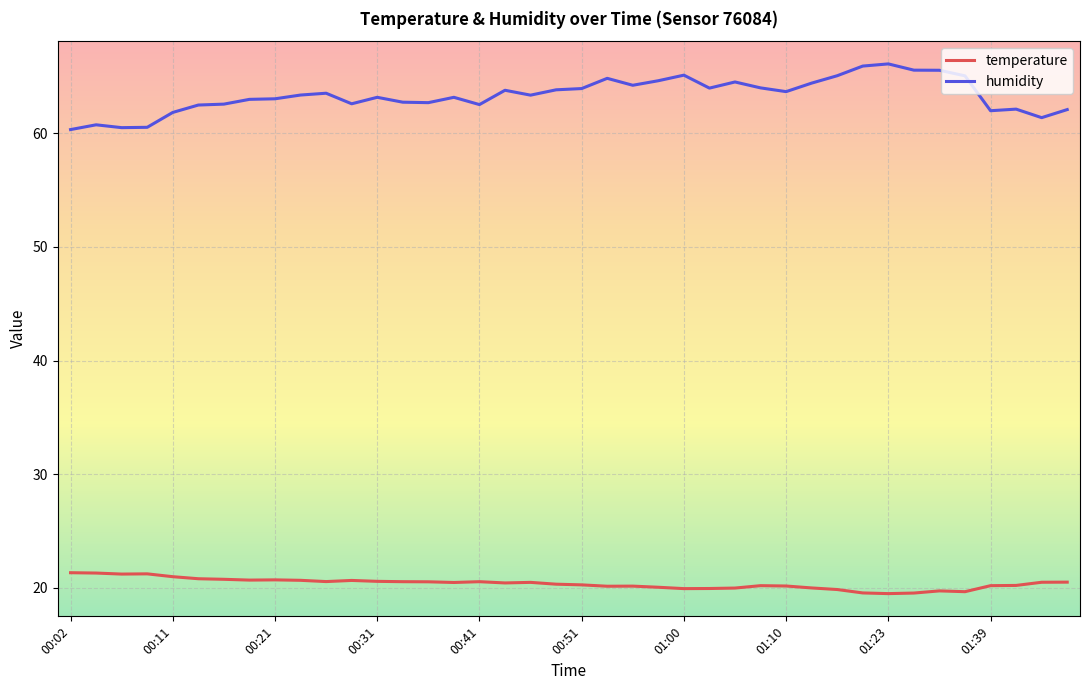

Which series has the widest spread of values?

humidity